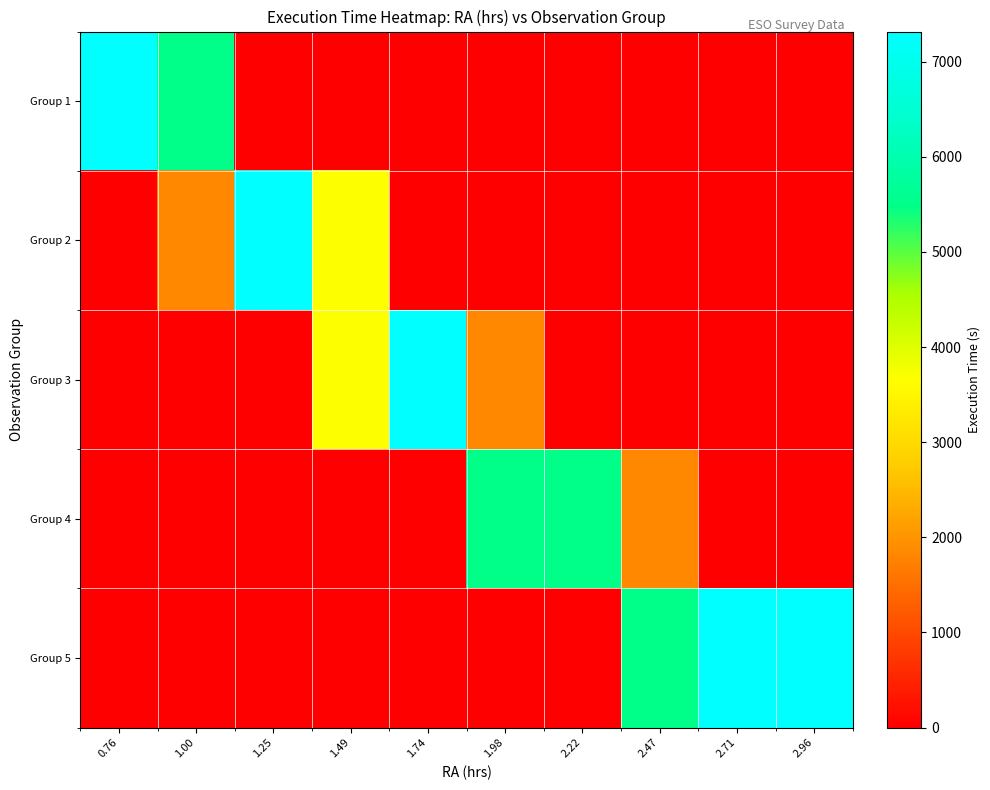

Reading left to right, extract all data points from this chart.

Group 1: 0.76=7316	1.00=5487	1.25=0	1.49=0	1.74=0	1.98=0	2.22=0	2.47=0	2.71=0	2.96=0
Group 2: 0.76=0	1.00=1829	1.25=7316	1.49=3658	1.74=0	1.98=0	2.22=0	2.47=0	2.71=0	2.96=0
Group 3: 0.76=0	1.00=0	1.25=0	1.49=3658	1.74=7316	1.98=1829	2.22=0	2.47=0	2.71=0	2.96=0
Group 4: 0.76=0	1.00=0	1.25=0	1.49=0	1.74=0	1.98=5487	2.22=5487	2.47=1829	2.71=0	2.96=0
Group 5: 0.76=0	1.00=0	1.25=0	1.49=0	1.74=0	1.98=0	2.22=0	2.47=5487	2.71=7316	2.96=7316